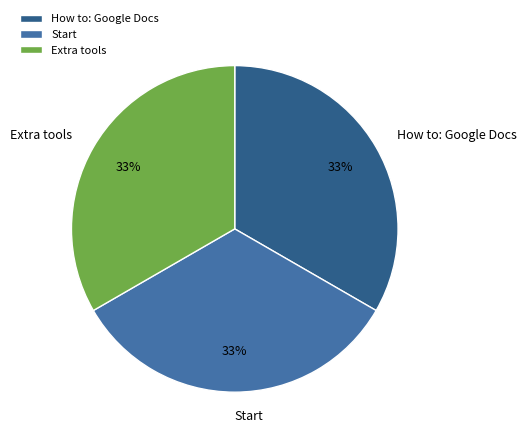

To the nearest percent, what is the combined percentage of Extra tools and Start?

67%